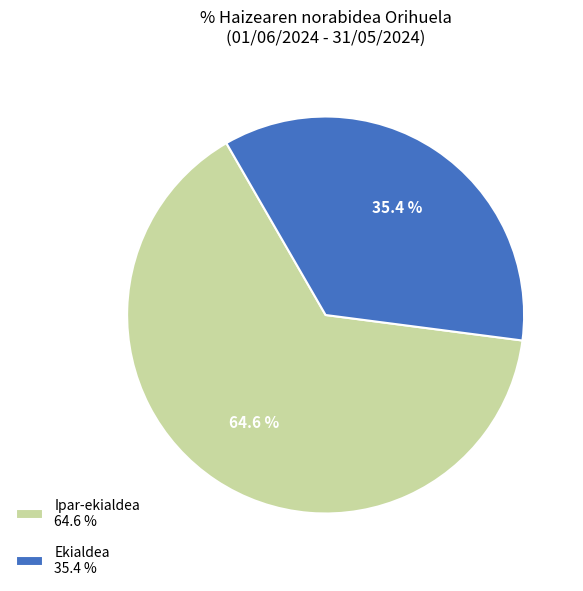

Which slice represents more than half of the pie?

Ipar-ekialdea 64.6 %